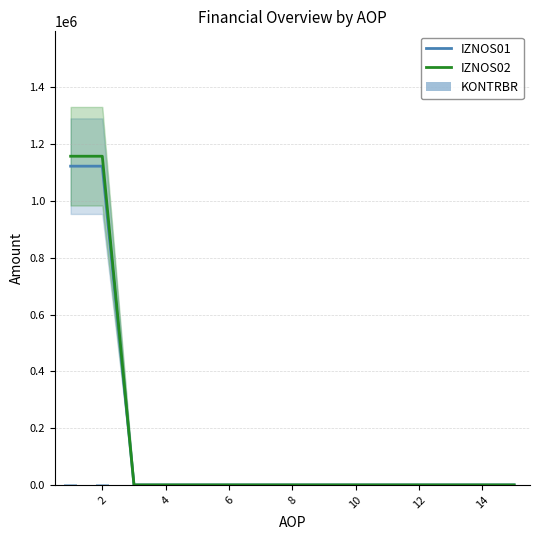

List the series in order of their peak value, highest first.

IZNOS02, IZNOS01, KONTRBR